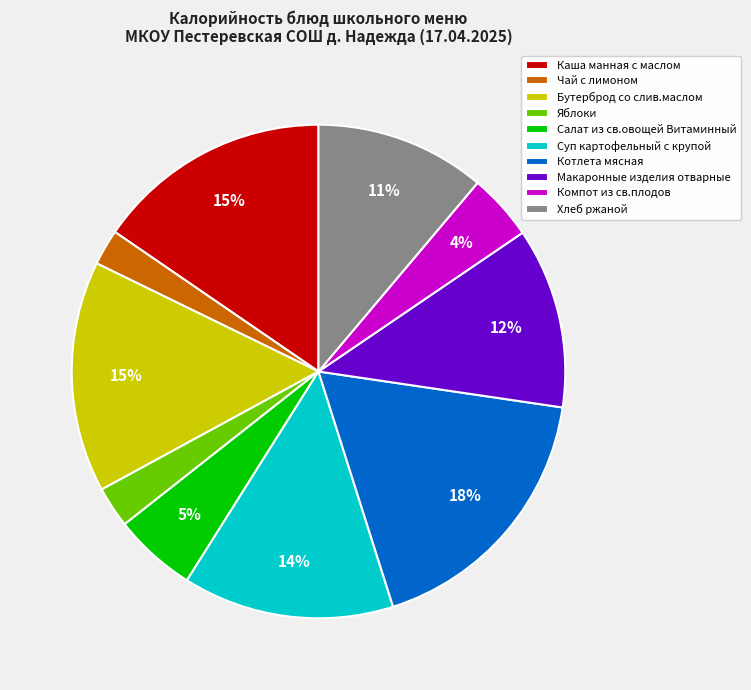

Between Макаронные изделия отварные and Компот из св.плодов, which is larger?

Макаронные изделия отварные